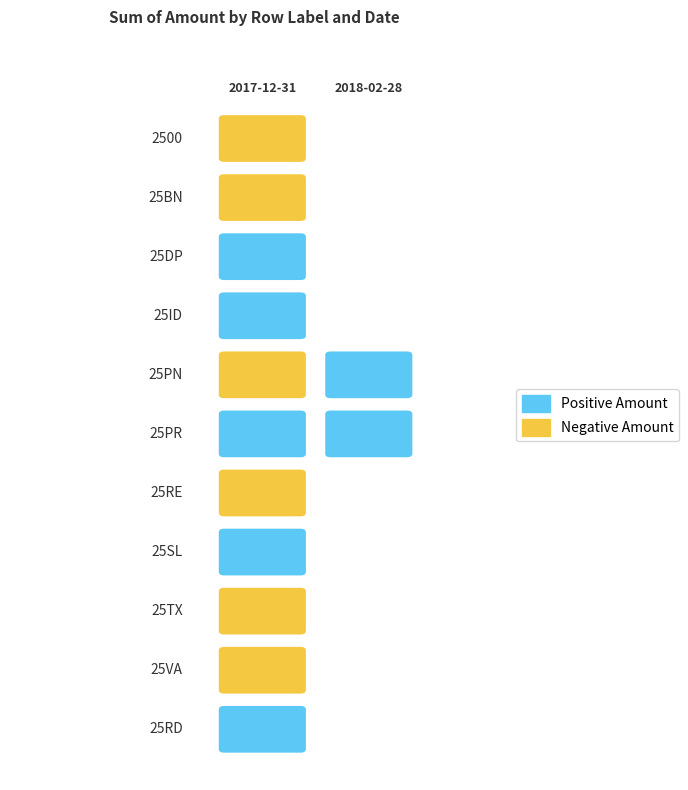

List the labels in order of 25RE value, smallest first.

2017-12-31, 2018-02-28